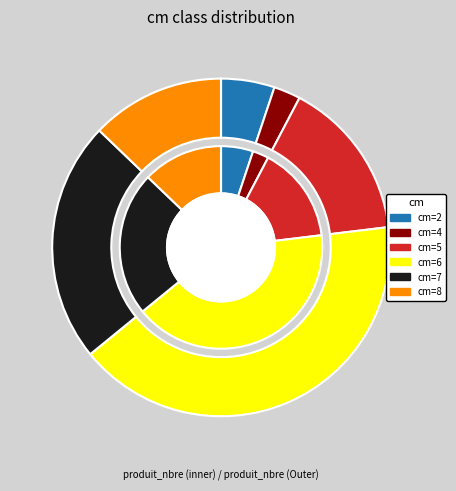

To the nearest percent, what is the difference between the 6 and 7 slice percentages?

18%